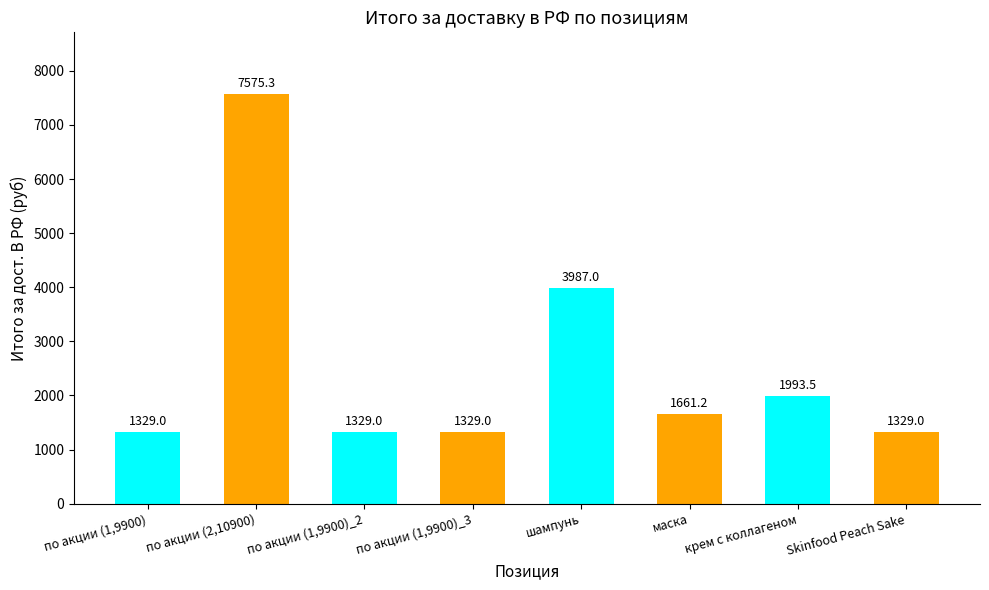

Are the bars grouped side by side (vs. stacked)?

No